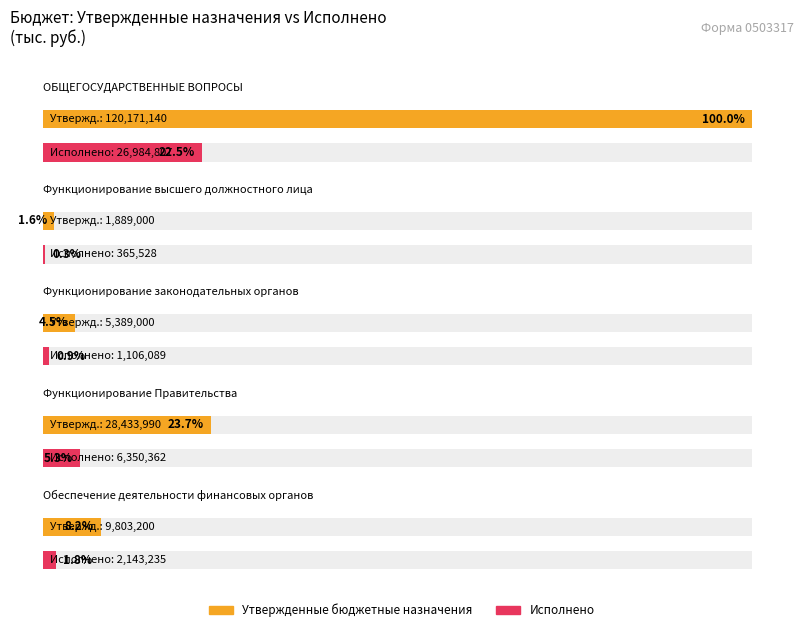

At which label does Утвержденные бюджетные назначения first exceed 9803200?

ОБЩЕГОСУДАРСТВЕННЫЕ ВОПРОСЫ